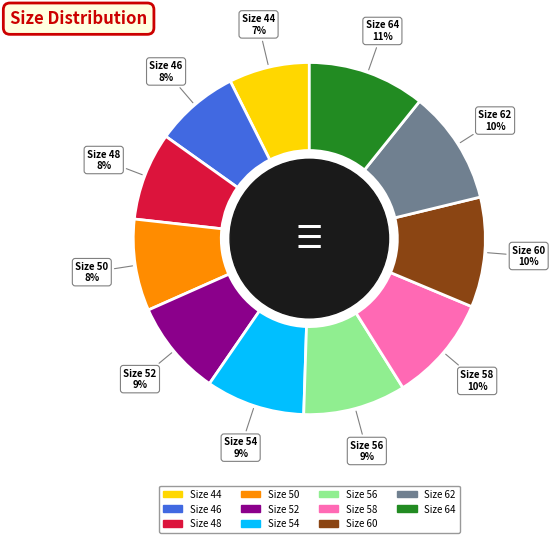

Is there a majority slice in this chart?

No